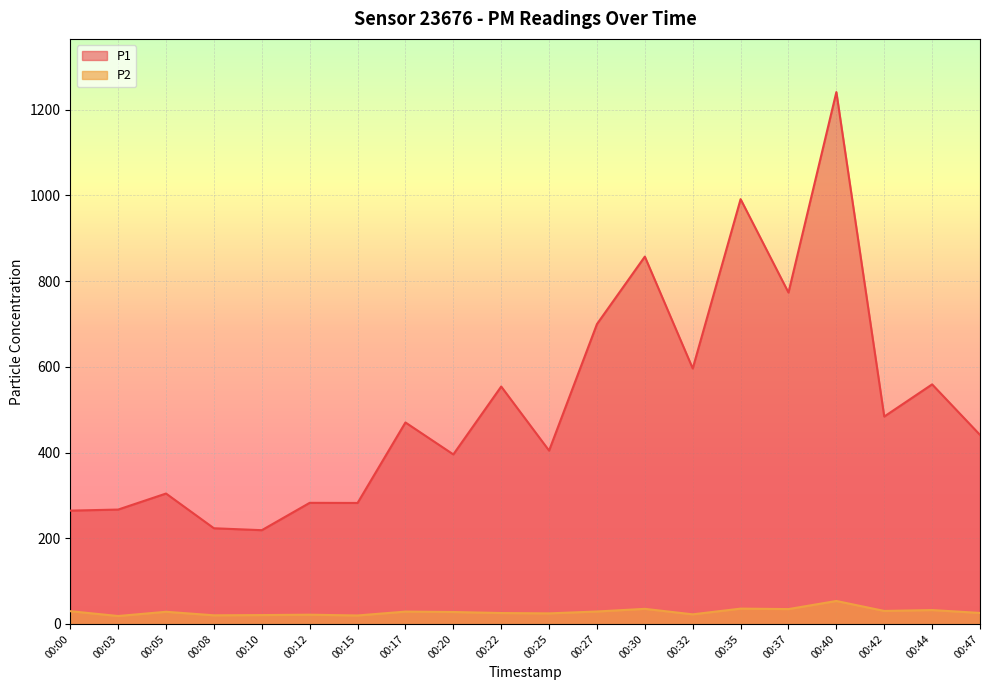

How many interior local valleys does the P2 series have?

7